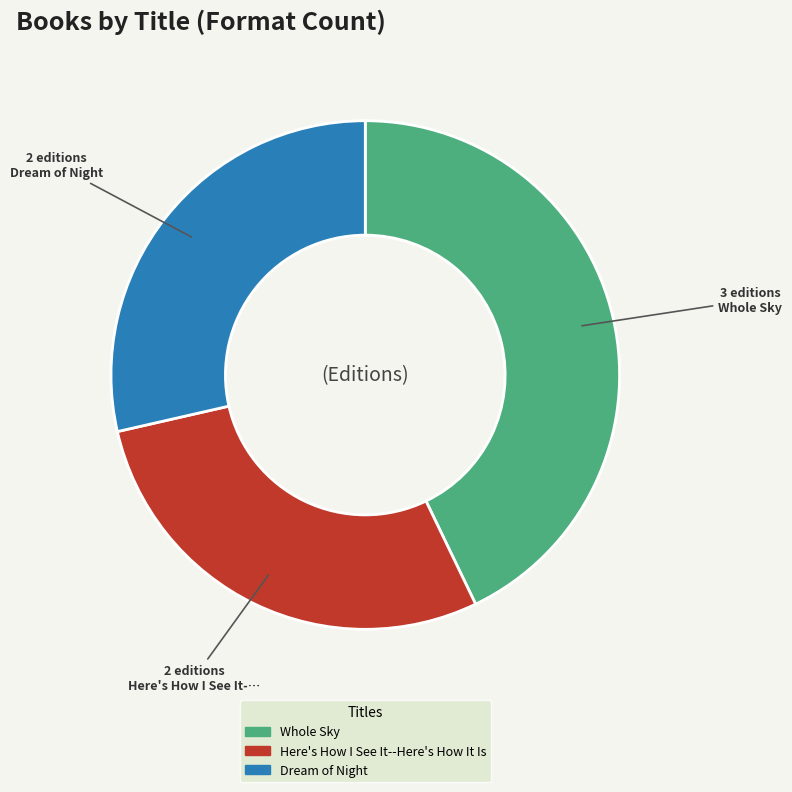

Does Whole Sky account for over 50% of the chart?

No